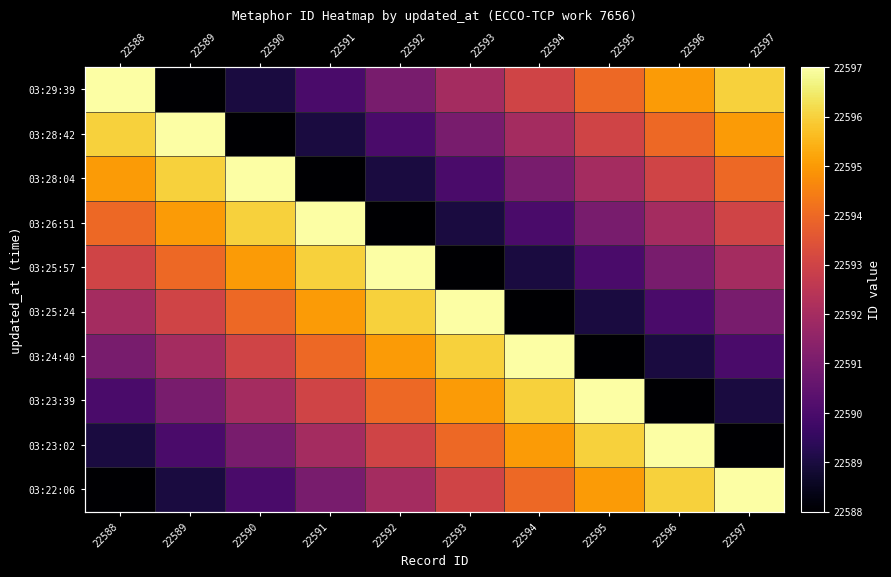

Count the number of categories in the chart.

10